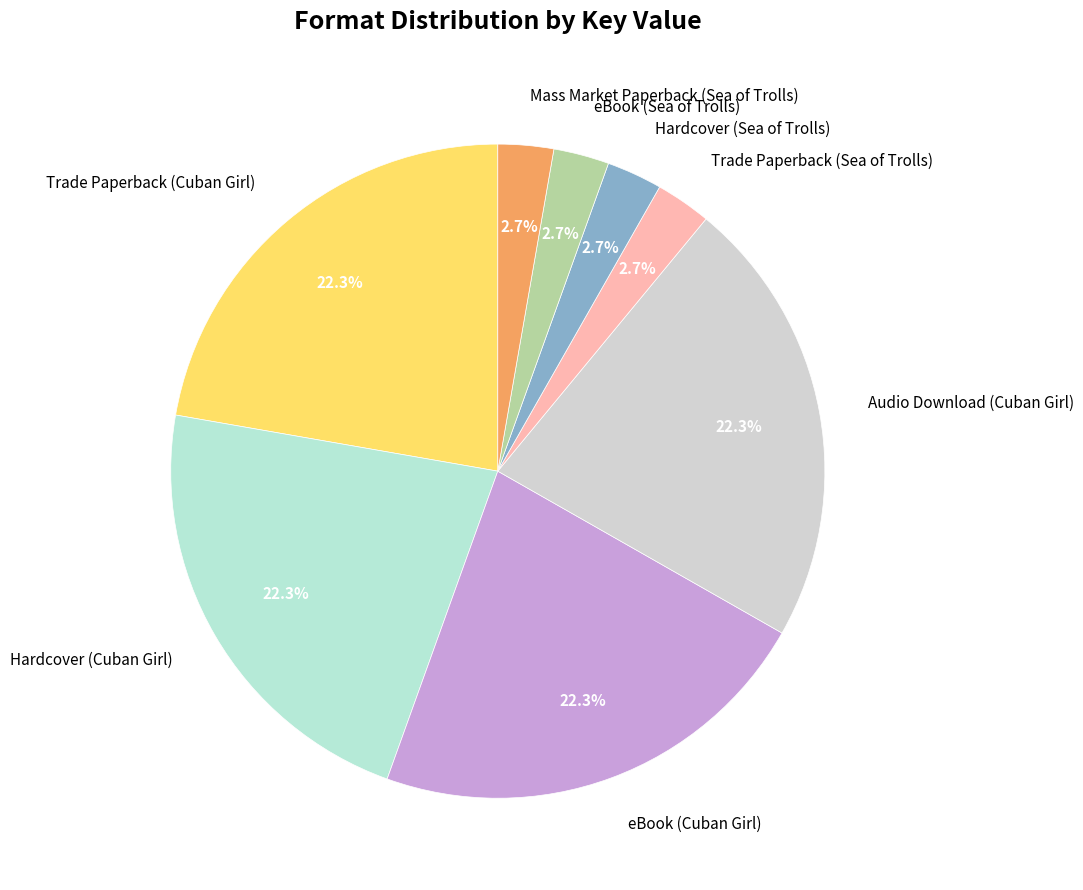

Does any single category account for the majority?

No